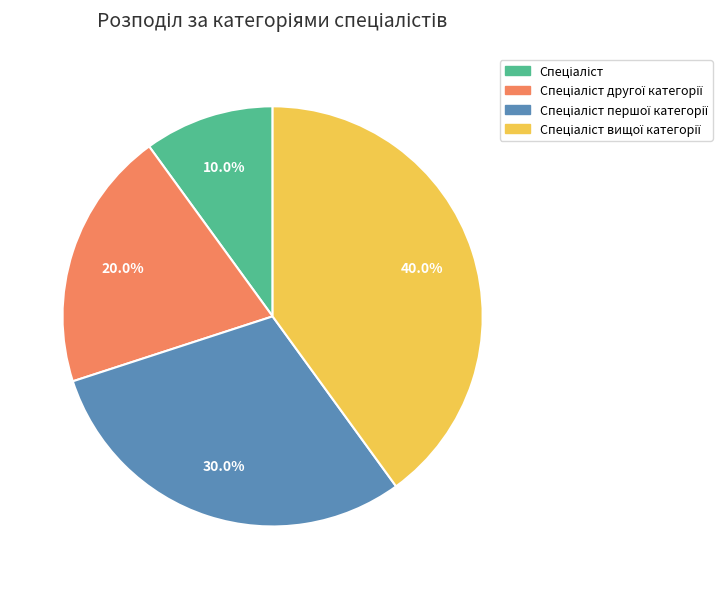

Is there any slice that represents more than half of the pie?

No